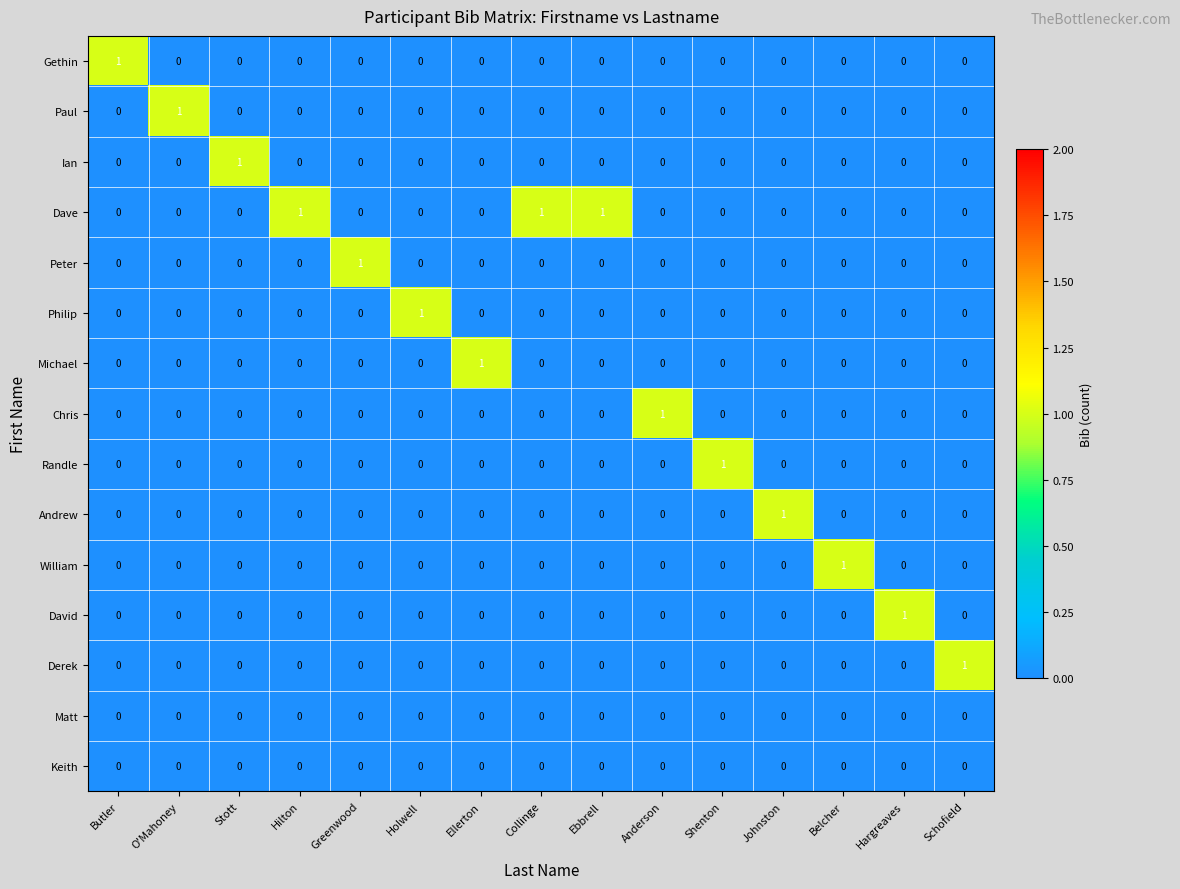

Count the Paul values in the range 0 to 1.

15